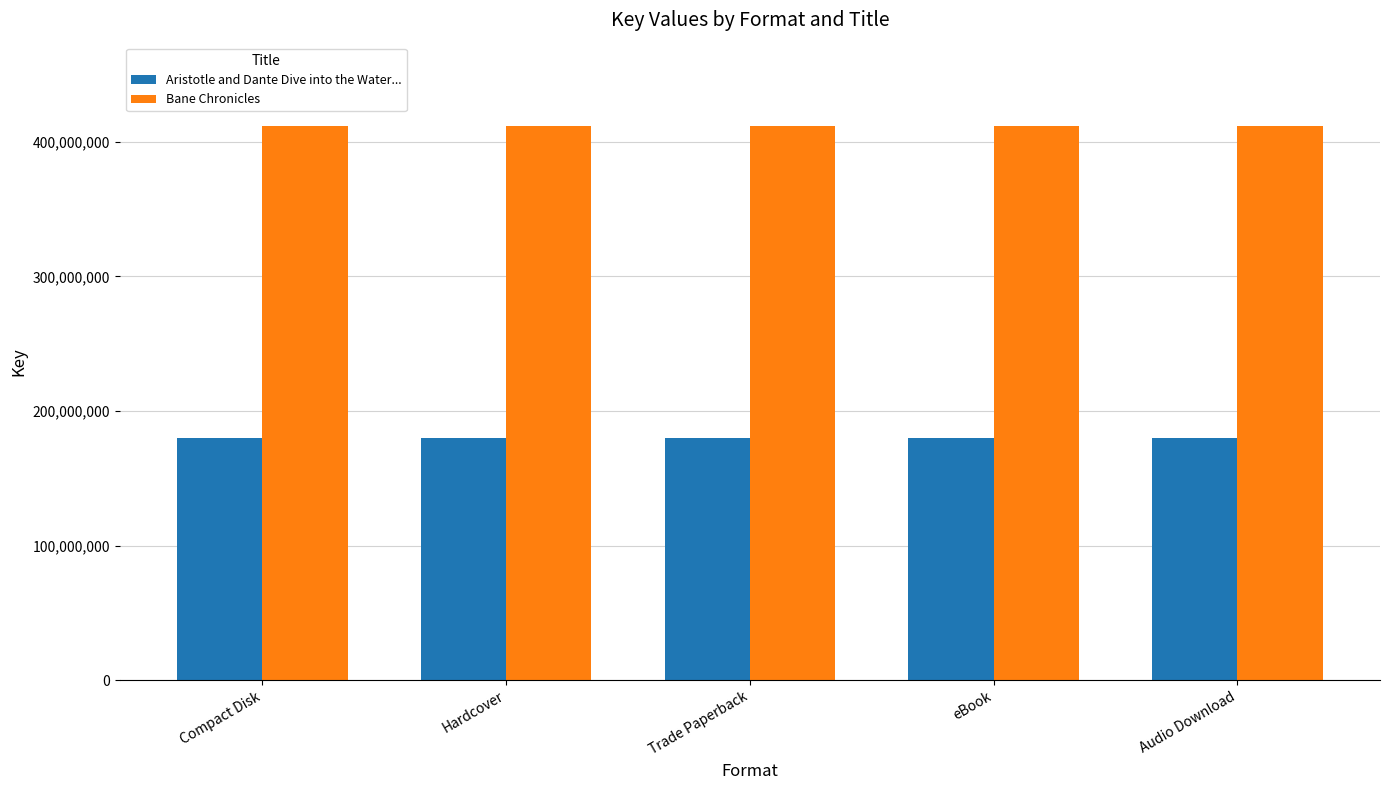

Reading left to right, list all the values displayed in this chart.

Aristotle and Dante Dive into the Water...: 179674186	179674186	179674186	179674186	179674186
Bane Chronicles: 411837062	411837062	411837062	411837062	411837062